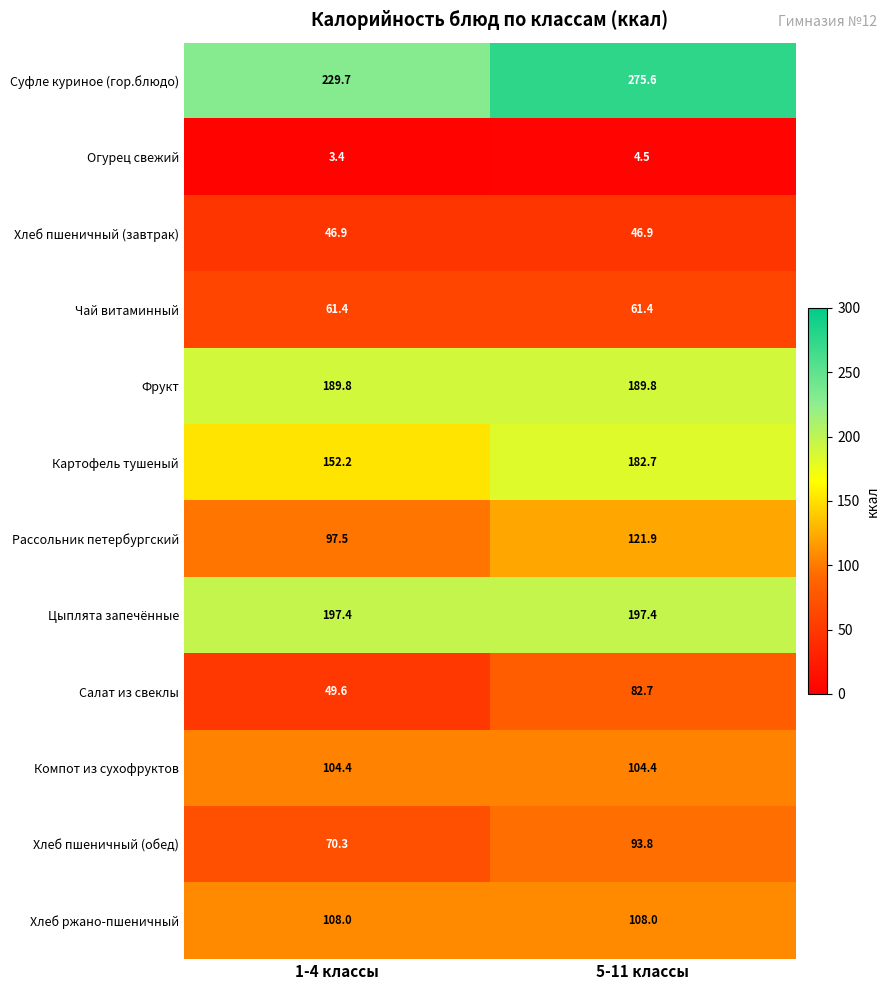

List the series in order of their peak value, highest first.

Суфле куриное (гор.блюдо), Цыплята запечённые, Фрукт, Картофель тушеный, Рассольник петербургский, Хлеб ржано-пшеничный, Компот из сухофруктов, Хлеб пшеничный (обед), Салат из свеклы, Чай витаминный, Хлеб пшеничный (завтрак), Огурец свежий